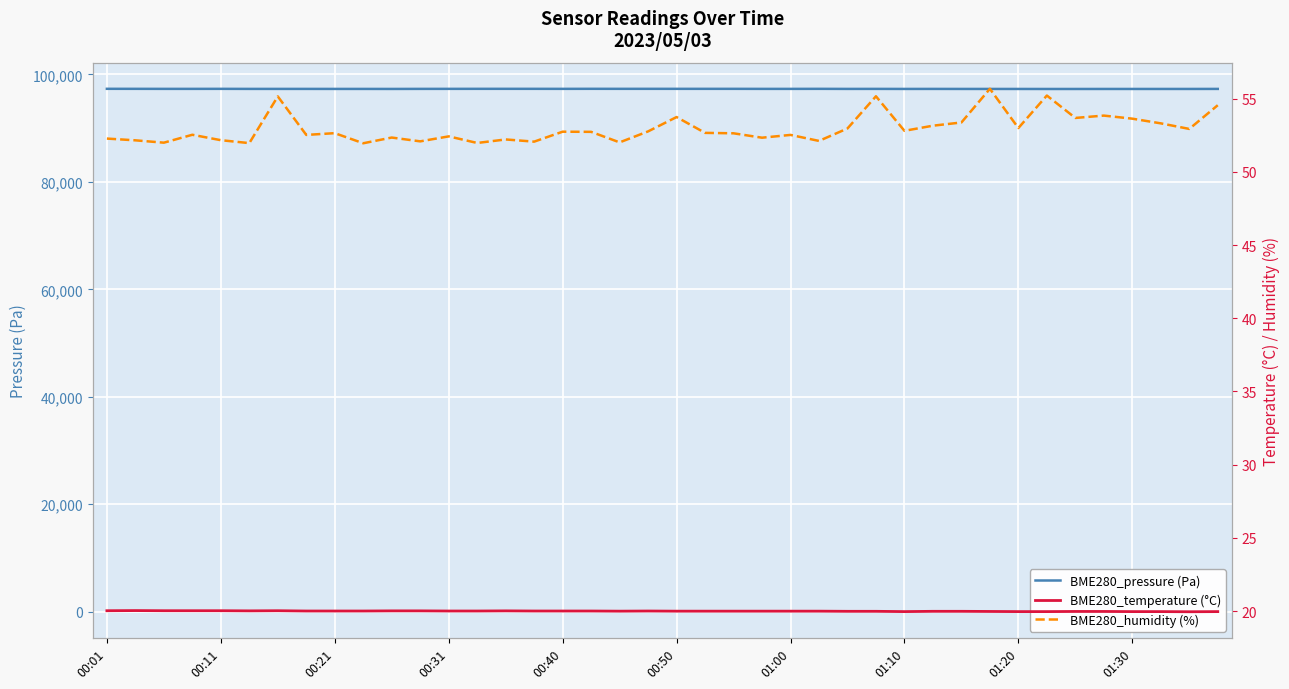

What is the maximum value for BME280_temperature (°C)?

20.0